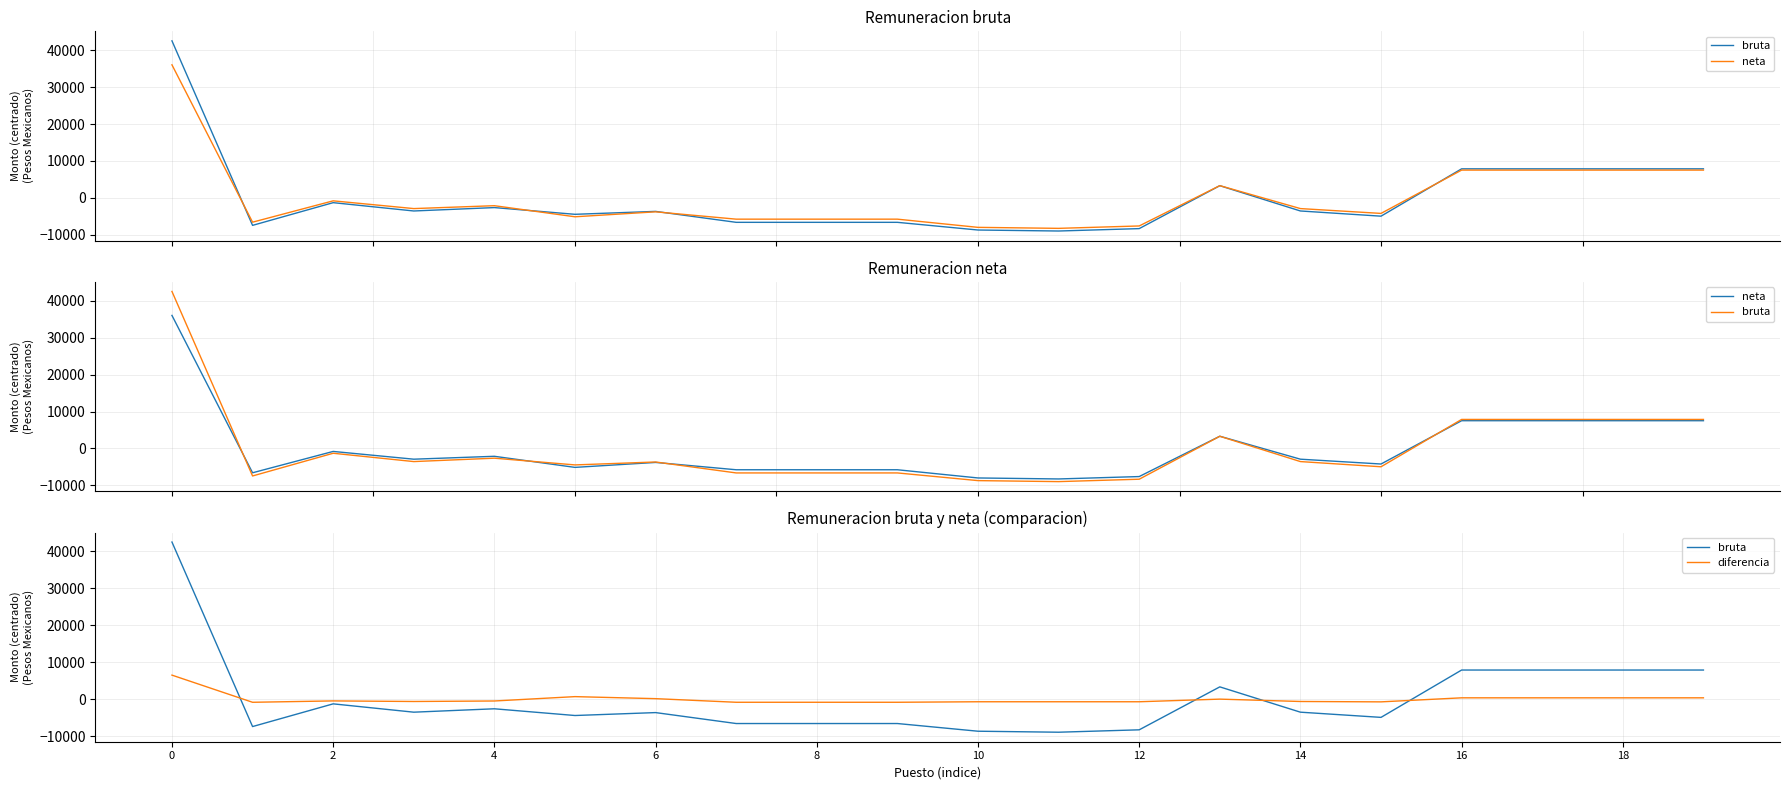

What is the value of the diferencia point at the 4th from the left?

-646.9